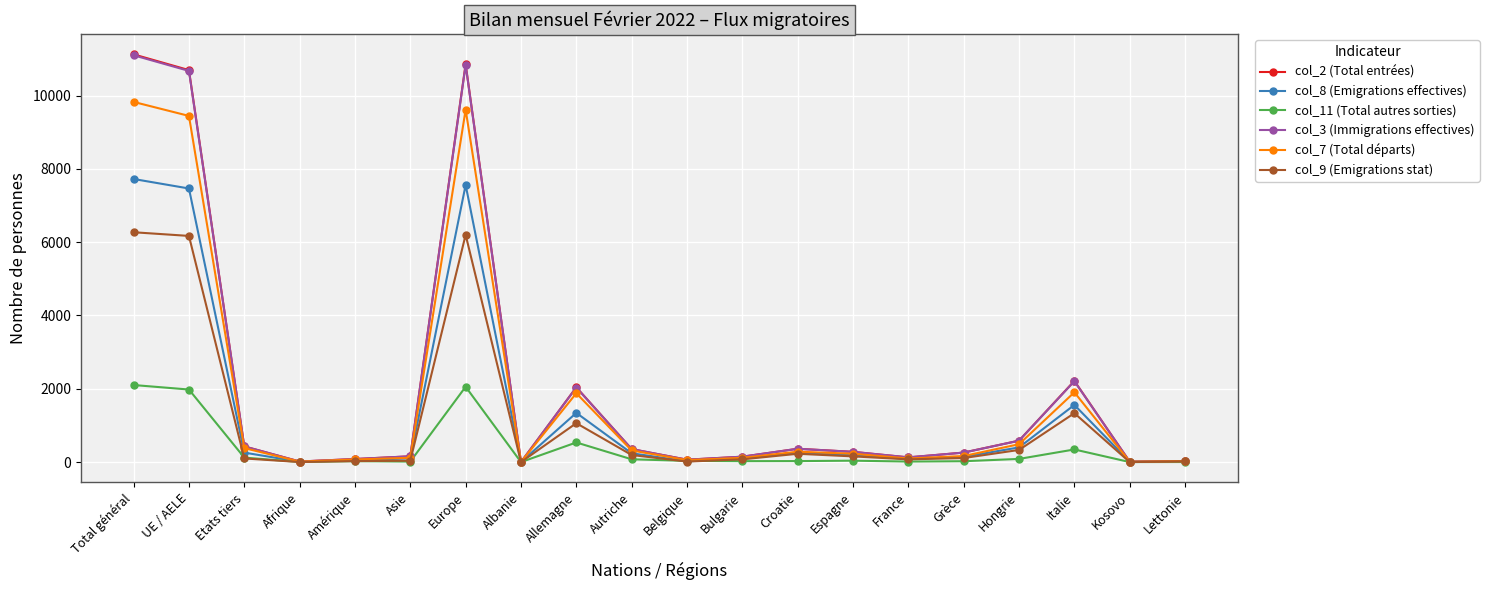

What is the total value across all series at Hongrie?

2478